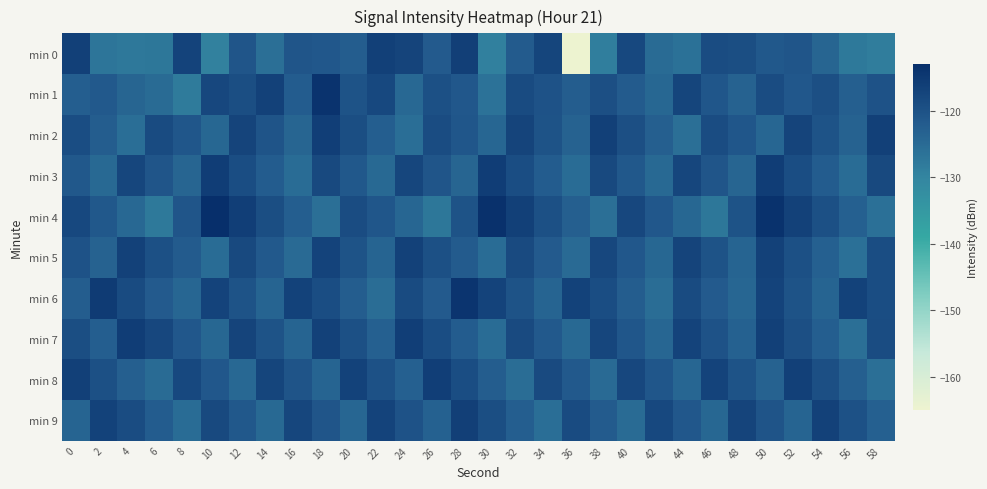

Reading left to right, transcribe all the data shown in this chart.

min 0: 0=-116.5	2=-127.1	4=-127.6	6=-127.3	8=-117.1	10=-129.3	12=-120.7	14=-125.8	16=-120.8	18=-121.2	20=-122.5	22=-116.5	24=-117.4	26=-121.9	28=-116.3	30=-129.1	32=-122.0	34=-117.6	36=-165.5	38=-128.6	40=-118.1	42=-125.1	44=-126.4	46=-119.0	48=-119.4	50=-121.4	52=-120.8	54=-123.8	56=-127.7	58=-128.6
min 1: 0=-122.7	2=-121.7	4=-123.9	6=-125.1	8=-128.2	10=-117.9	12=-119.5	14=-116.8	16=-122.3	18=-114.0	20=-120.5	22=-118.2	24=-124.6	26=-119.9	28=-121.2	30=-126.5	32=-118.8	34=-120.1	36=-122.3	38=-119.7	40=-122.0	42=-124.3	44=-117.7	46=-121.0	48=-123.5	50=-118.9	52=-121.2	54=-119.6	56=-122.9	58=-120.1
min 2: 0=-119.2	2=-122.5	4=-125.7	6=-118.9	8=-121.0	10=-124.2	12=-117.5	14=-120.7	16=-123.9	18=-116.1	20=-119.3	22=-122.6	24=-125.8	26=-118.9	28=-121.0	30=-124.1	32=-117.3	34=-120.4	36=-123.4	38=-116.5	40=-119.6	42=-122.8	44=-125.9	46=-118.9	48=-121.0	50=-124.1	52=-117.3	54=-120.4	56=-123.4	58=-116.5
min 3: 0=-121.5	2=-124.6	4=-117.8	6=-120.9	8=-123.9	10=-116.0	12=-119.1	14=-122.3	16=-125.4	18=-118.4	20=-121.5	22=-124.6	24=-117.8	26=-120.9	28=-123.9	30=-116.0	32=-119.1	34=-122.3	36=-125.4	38=-118.4	40=-121.5	42=-124.6	44=-117.8	46=-120.9	48=-123.9	50=-116.0	52=-119.1	54=-122.3	56=-125.4	58=-118.4
min 4: 0=-118.1	2=-121.3	4=-124.6	6=-127.8	8=-120.9	10=-113.0	12=-116.2	14=-119.5	16=-122.7	18=-125.8	20=-118.9	22=-121.0	24=-124.2	26=-127.3	28=-120.4	30=-113.5	32=-116.6	34=-119.8	36=-122.9	38=-125.9	40=-118.0	42=-121.1	44=-124.3	46=-127.4	48=-120.5	50=-113.6	52=-116.7	54=-119.9	56=-123.0	58=-126.0
min 5: 0=-120.2	2=-123.5	4=-116.7	6=-119.9	8=-122.0	10=-125.2	12=-118.5	14=-121.7	16=-124.9	18=-117.1	20=-120.3	22=-123.6	24=-116.8	26=-119.9	28=-122.1	30=-125.3	32=-118.6	34=-121.8	36=-124.9	38=-118.0	40=-121.1	42=-124.3	44=-117.4	46=-120.5	48=-123.6	50=-116.7	52=-119.9	54=-123.0	56=-126.1	58=-119.1
min 6: 0=-122.3	2=-115.6	4=-118.8	6=-121.9	8=-124.0	10=-117.2	12=-120.5	14=-123.7	16=-116.9	18=-119.1	20=-122.3	22=-125.6	24=-118.8	26=-121.9	28=-114.0	30=-117.2	32=-120.5	34=-123.7	36=-116.9	38=-119.1	40=-122.3	42=-125.6	44=-118.8	46=-121.9	48=-124.0	50=-117.2	52=-120.5	54=-123.7	56=-116.9	58=-119.1
min 7: 0=-119.5	2=-122.7	4=-115.9	6=-118.0	8=-121.1	10=-124.3	12=-117.4	14=-120.5	16=-123.6	18=-116.7	20=-119.9	22=-123.0	24=-116.1	26=-119.1	28=-122.2	30=-125.4	32=-118.5	34=-121.6	36=-124.7	38=-117.8	40=-121.0	42=-124.1	44=-117.1	46=-120.2	48=-123.3	50=-116.5	52=-119.6	54=-122.7	56=-125.8	58=-118.9
min 8: 0=-116.6	2=-119.8	4=-122.9	6=-125.0	8=-118.1	10=-121.3	12=-124.4	14=-117.5	16=-120.6	18=-123.7	20=-116.9	22=-120.0	24=-123.1	26=-116.1	28=-119.2	30=-122.4	32=-125.5	34=-118.6	36=-121.7	38=-124.8	40=-118.0	42=-121.1	44=-124.1	46=-117.2	48=-120.3	50=-123.5	52=-116.6	54=-119.7	56=-122.8	58=-125.9
min 9: 0=-123.7	2=-116.9	4=-119.0	6=-122.1	8=-125.3	10=-118.4	12=-121.5	14=-124.6	16=-117.7	18=-120.9	20=-124.0	22=-117.1	24=-120.1	26=-123.2	28=-116.4	30=-119.5	32=-122.6	34=-125.7	36=-118.8	38=-122.0	40=-125.1	42=-118.1	44=-121.2	46=-124.3	48=-117.5	50=-120.6	52=-123.7	54=-116.8	56=-119.9	58=-123.1